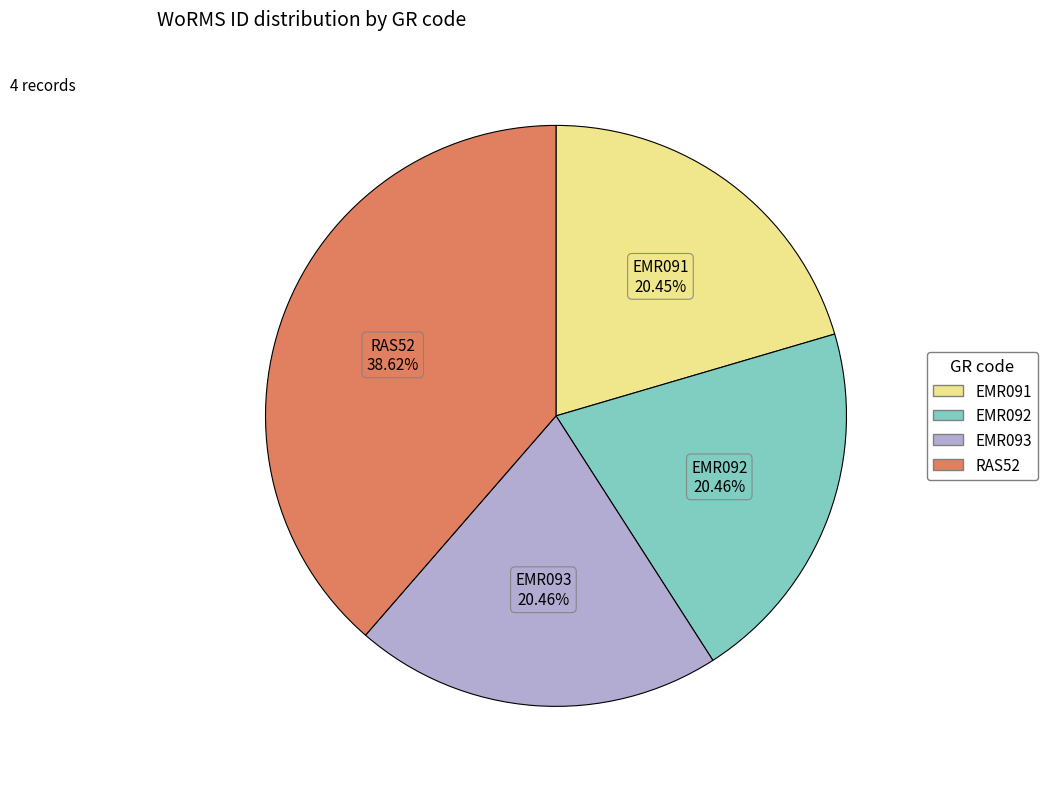

Which slice is the largest?

RAS52